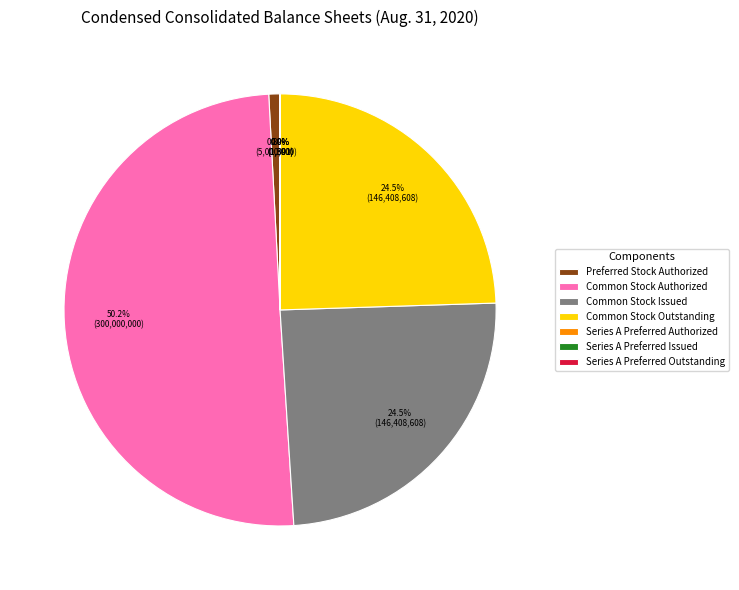

Which slice is the largest?

Common Stock Authorized